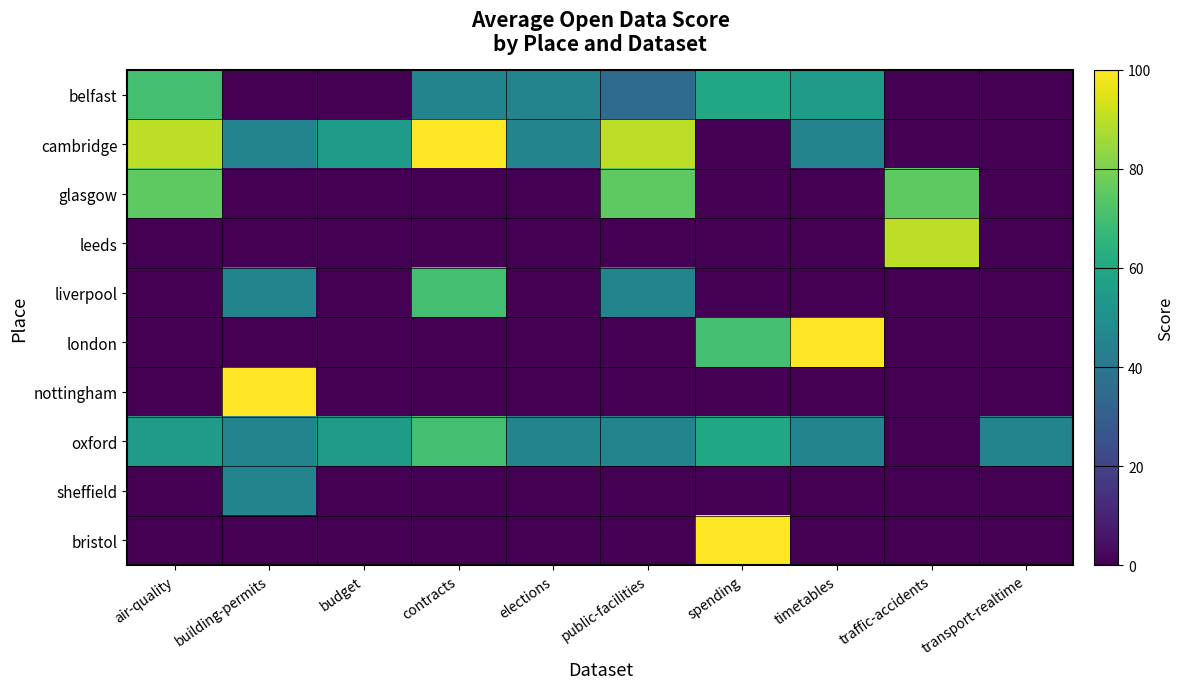

Which series has the largest range (max minus min)?

cambridge